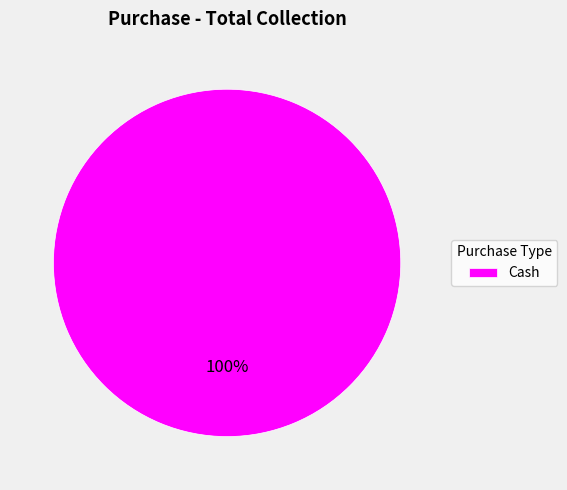

The Cash slice represents 100% of the pie. True or false?

True